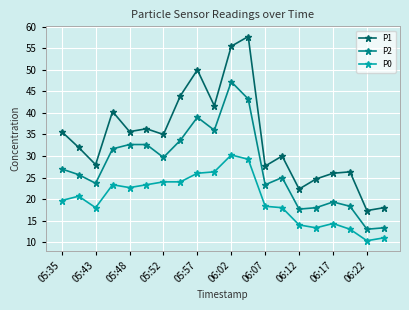

How many lines are shown in the chart?

3